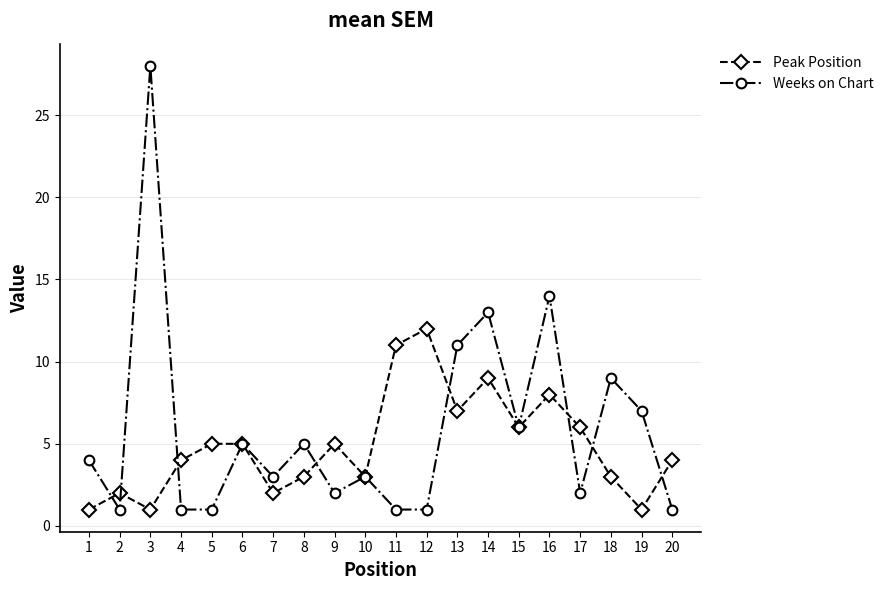

Rank the series by their average value, from lowest to highest.

Peak Position, Weeks on Chart